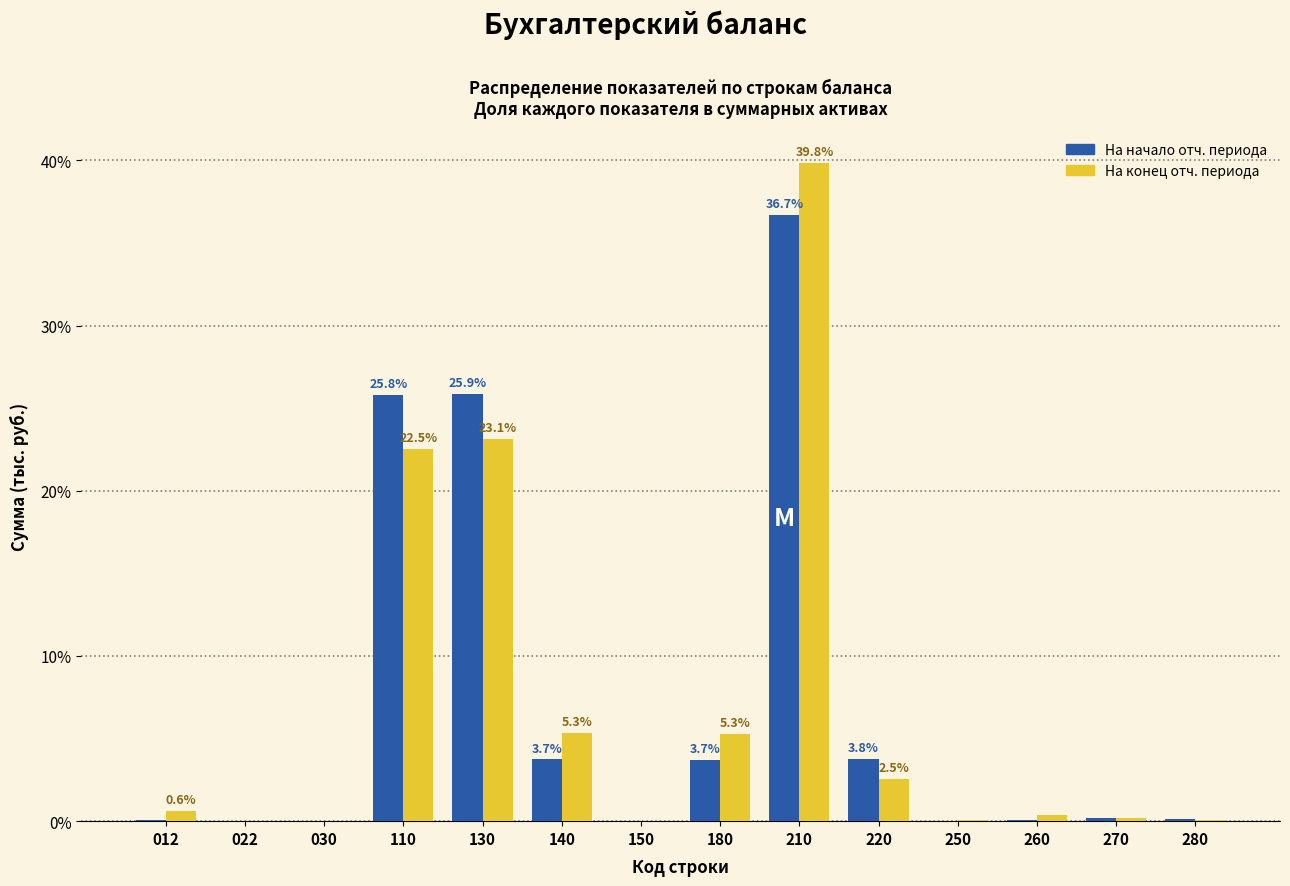

Which category has the highest value across all series?

210